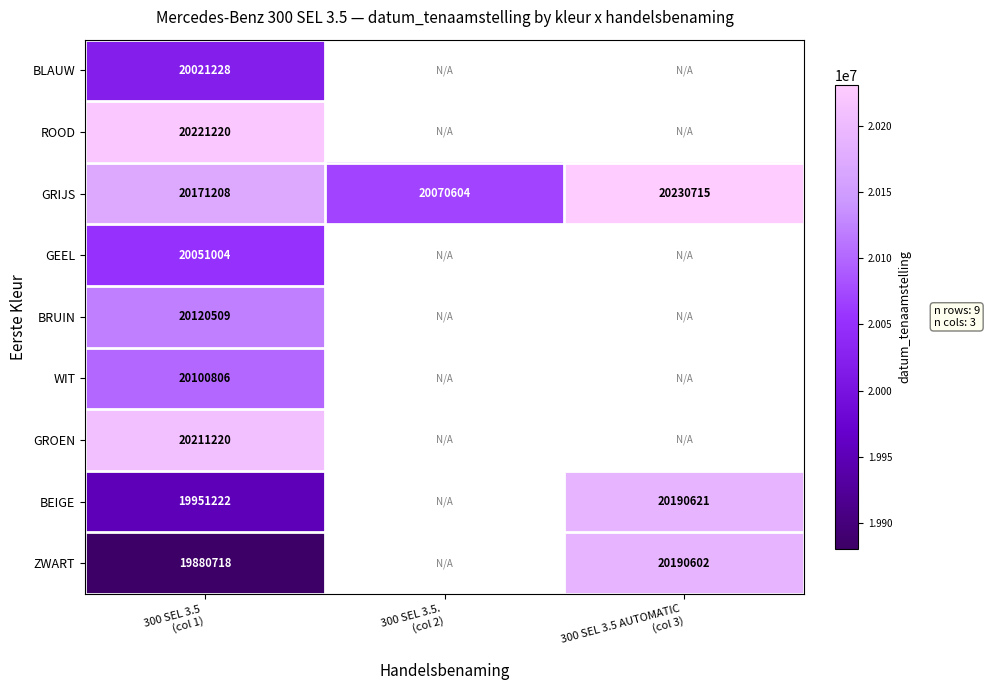

What is the minimum value shown in the chart?

19880718.0